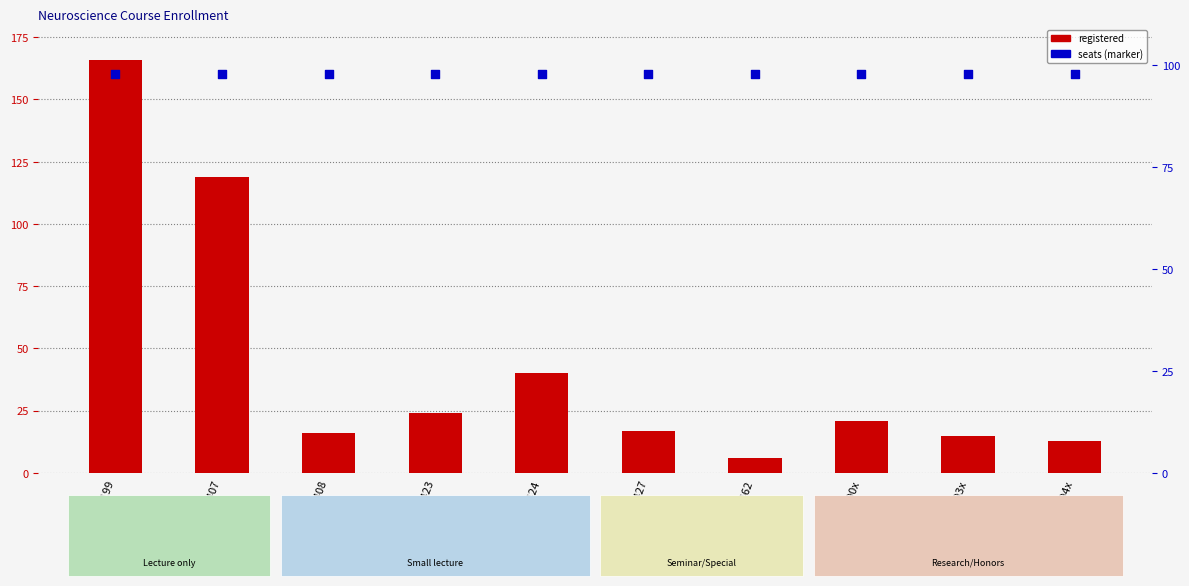

Is the value of registered at NEUR-423 greater than the value of seats (scaled) at NEUR-490x?

No